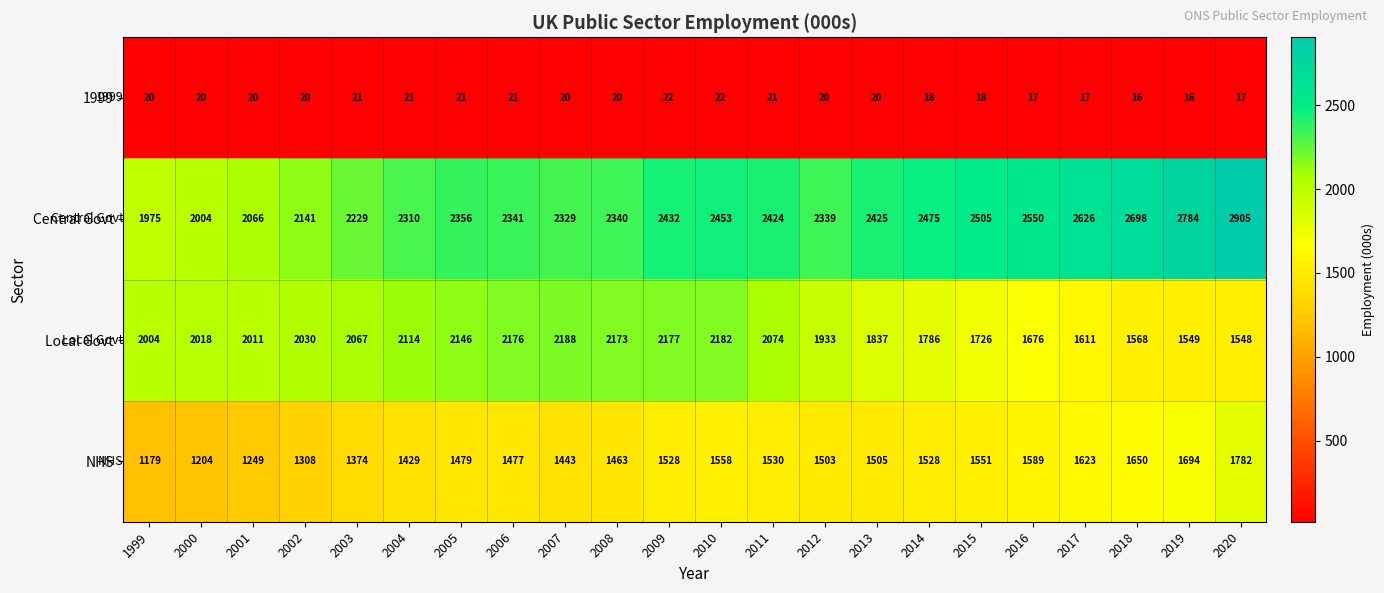

How many categories are shown in the chart?

22